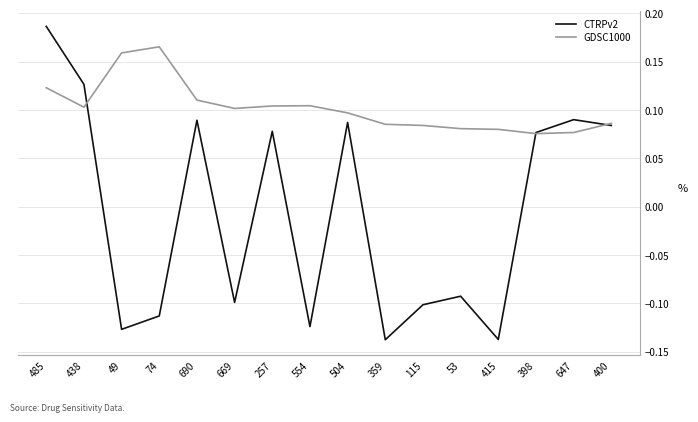

What is the sum of all GDSC1000 values?

1.6